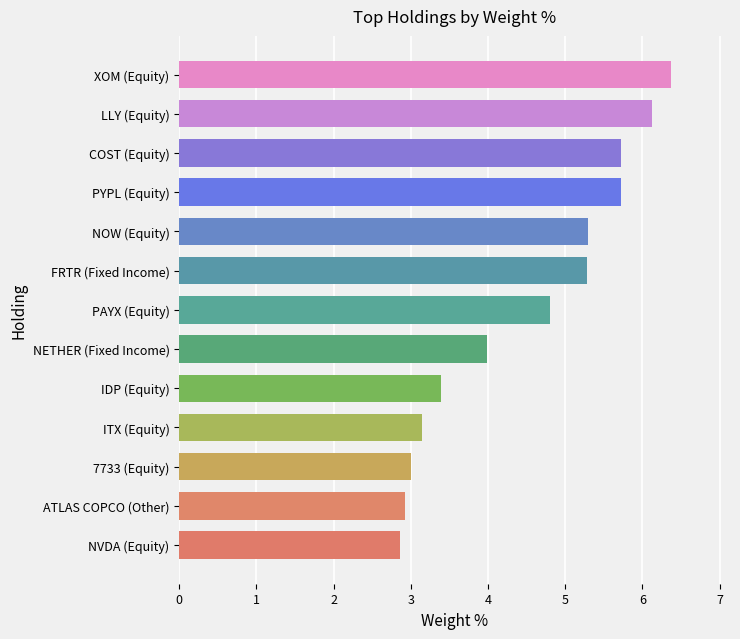

What is the average value?

4.5